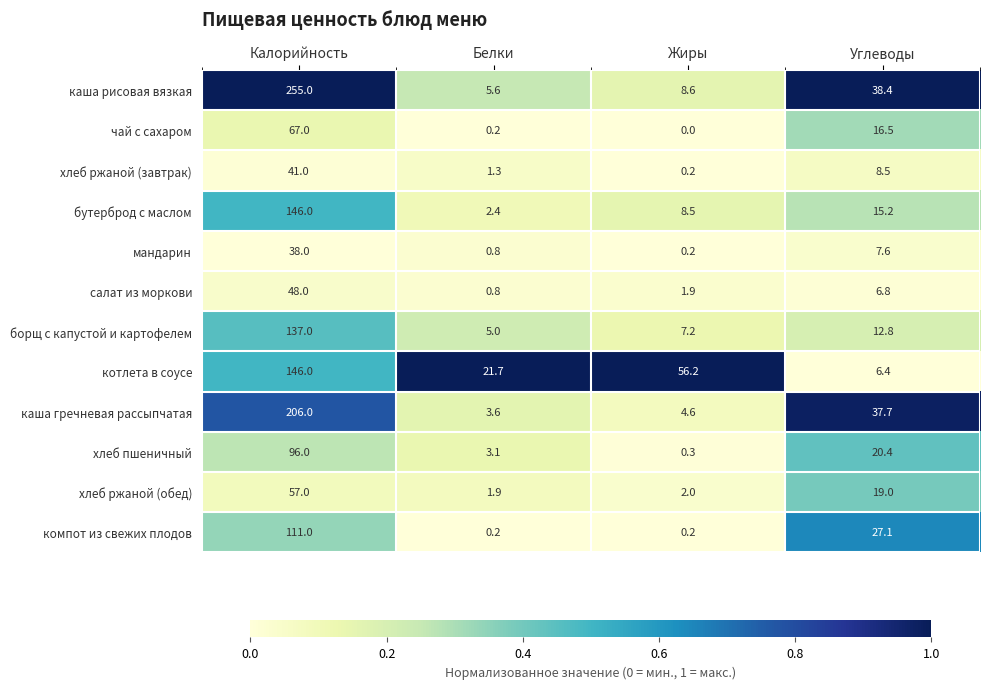

List the labels in order of хлеб пшеничный value, smallest first.

Жиры, Белки, Углеводы, Калорийность